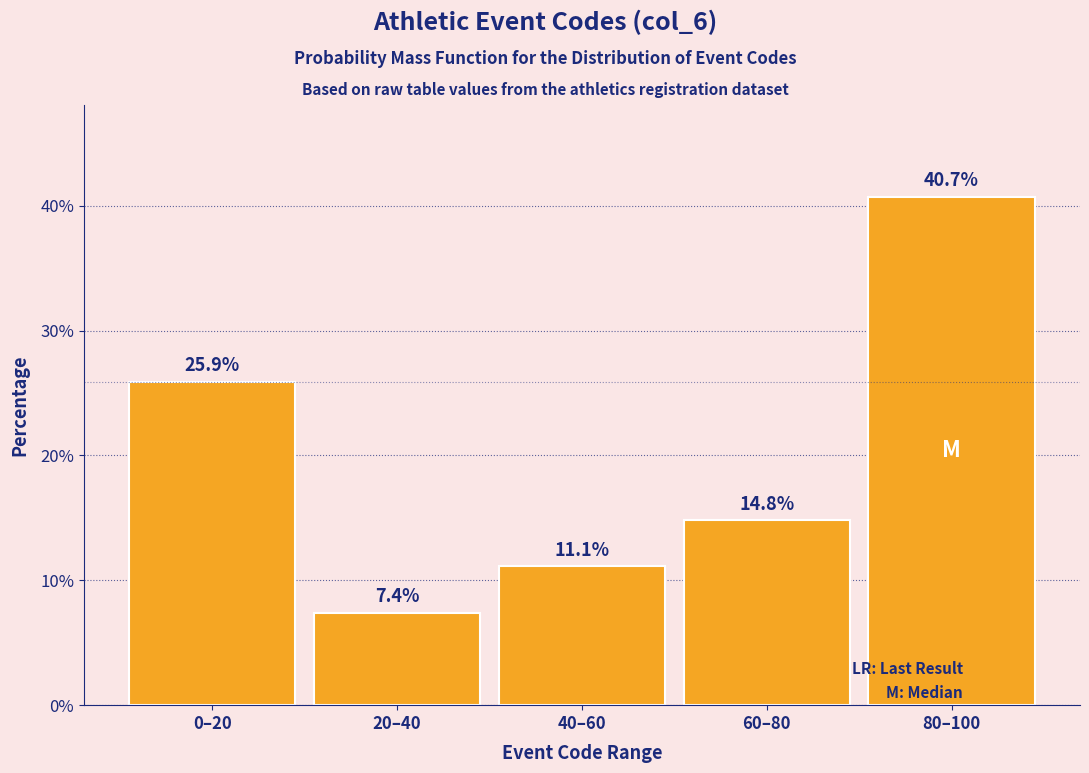

Reading left to right, transcribe all the data shown in this chart.

25.9	7.4	11.1	14.8	40.7